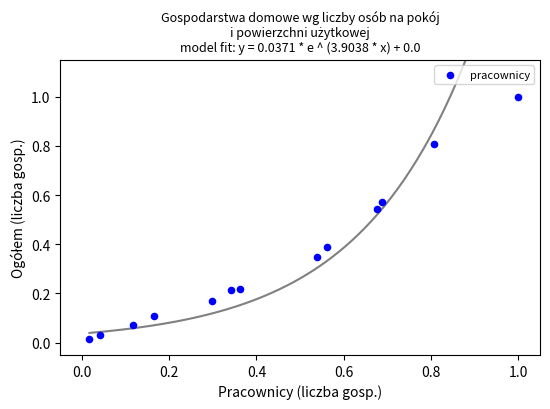

What is the range of Y values (max minus min)?

1.0